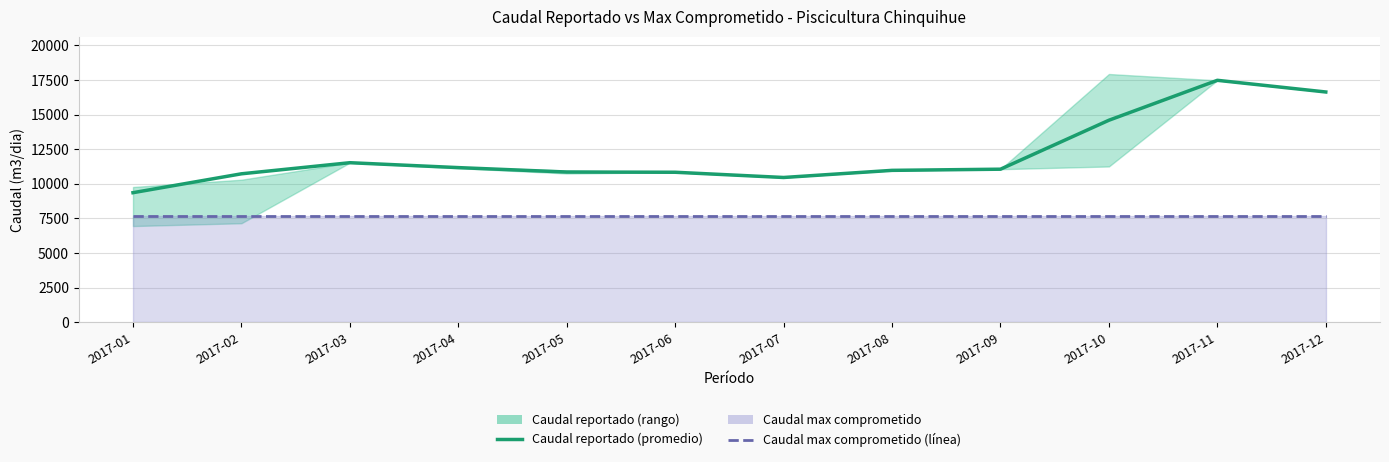

Which series has the largest total across all categories?

Caudal reportado (promedio)